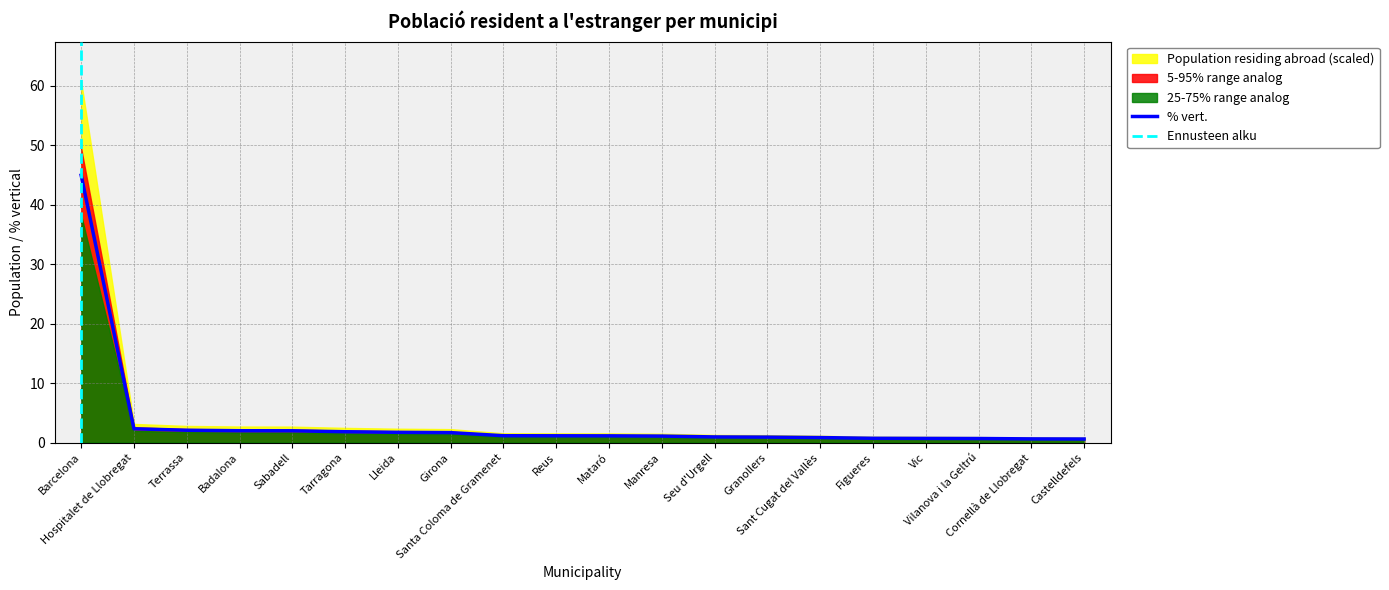

The chart shows a value of 2.3 at Hospitalet de Llobregat. True or false?

True